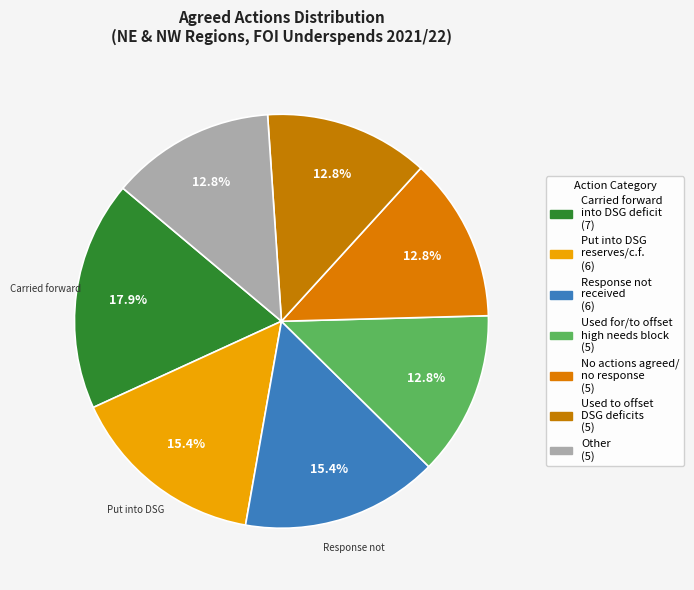

How many slices are in this pie chart?

7